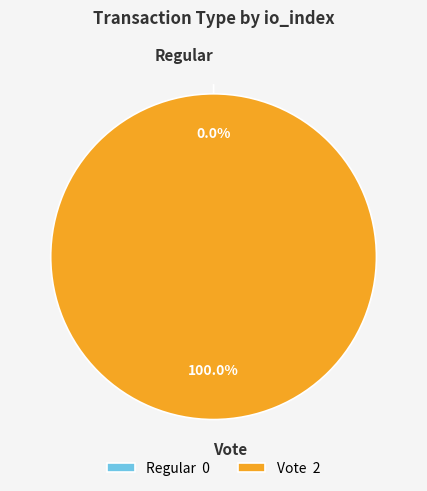

Is there a majority slice in this chart?

Yes